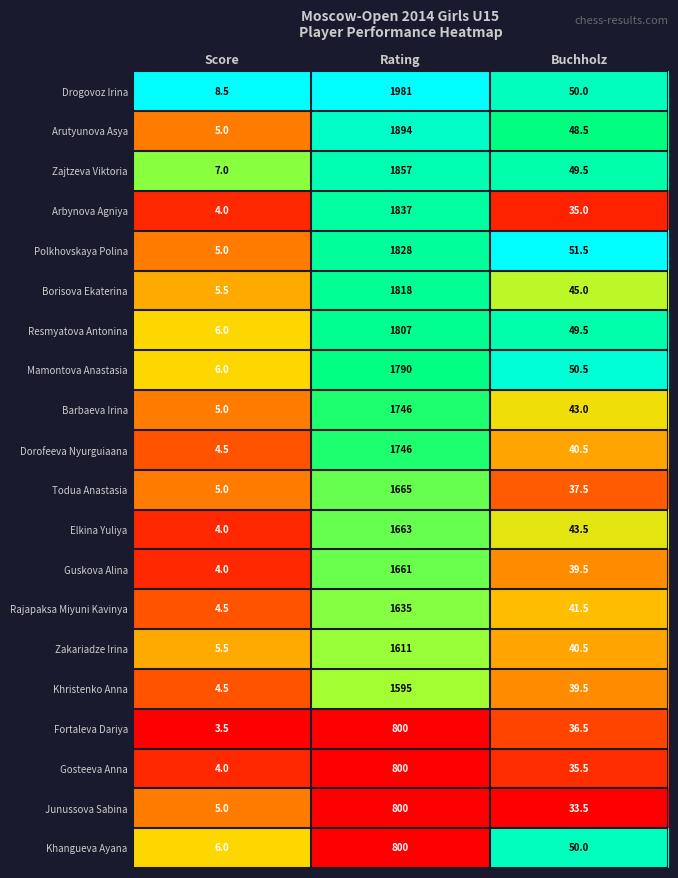

How many data points does each series have?

3